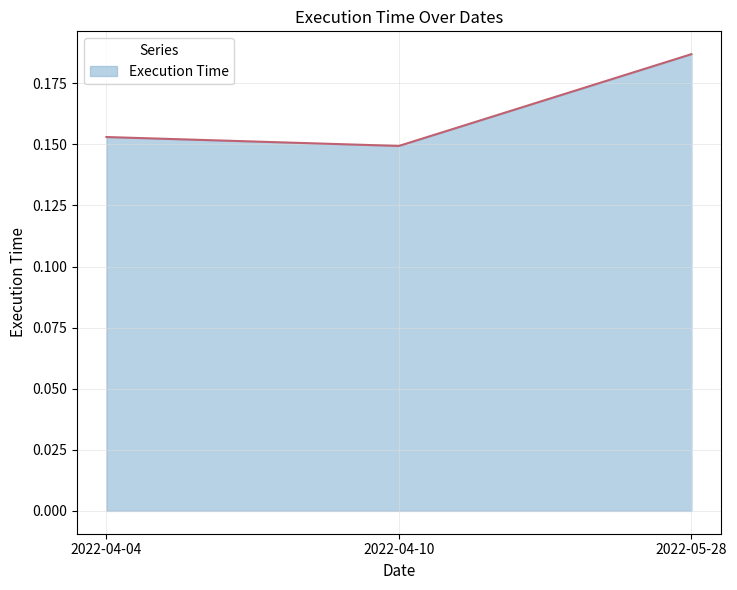

Which label corresponds to the largest value in the chart?

2022-05-28